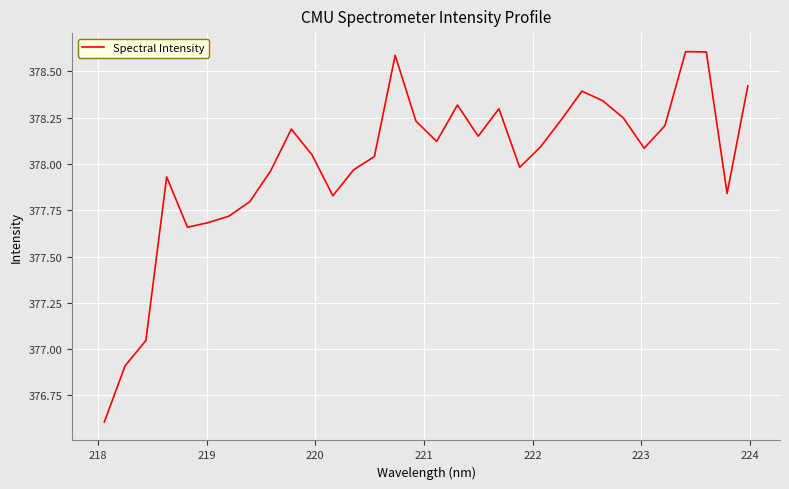

What is the smallest value displayed?

376.6